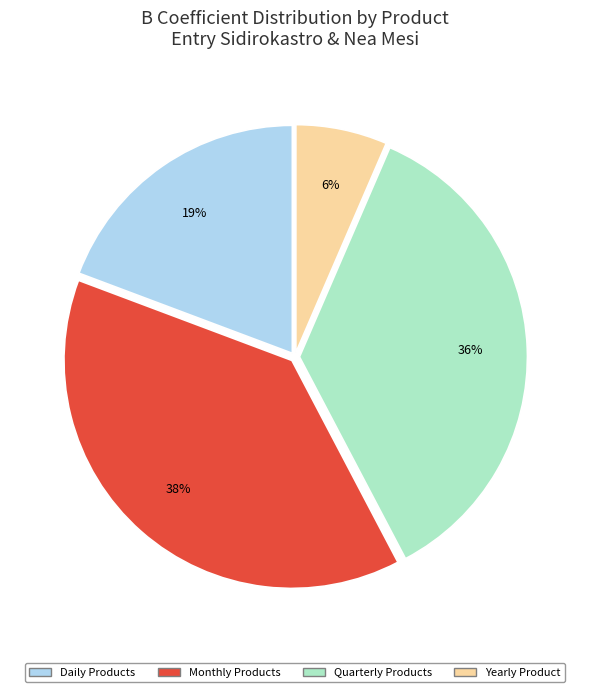

Combined, do Quarterly Products and Daily Products account for over 50%?

Yes